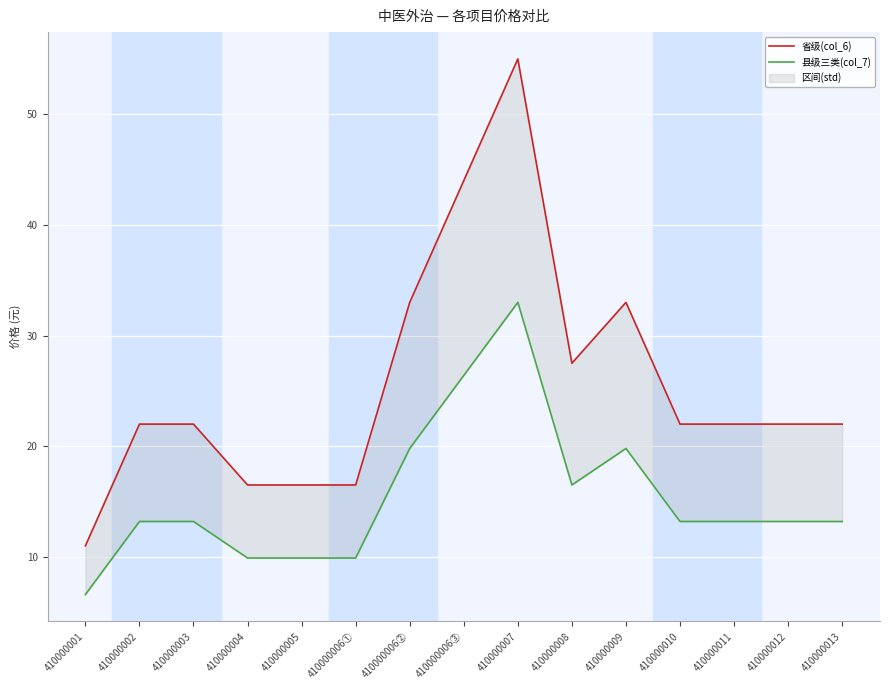

List the series in order of their peak value, lowest first.

县级三类(col_7), 省级(col_6)